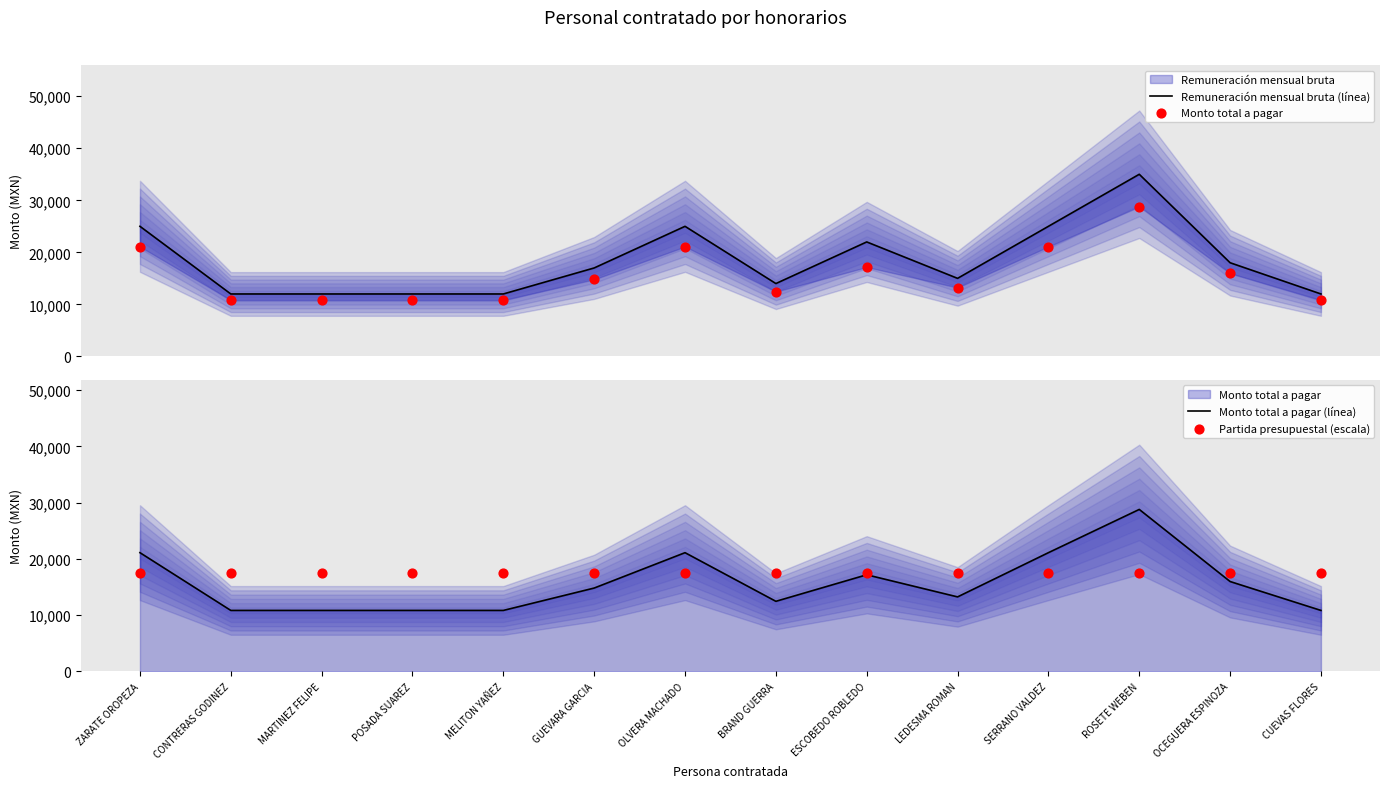

What is the total value across all series at ESCOBEDO ROBLEDO?

73838.3